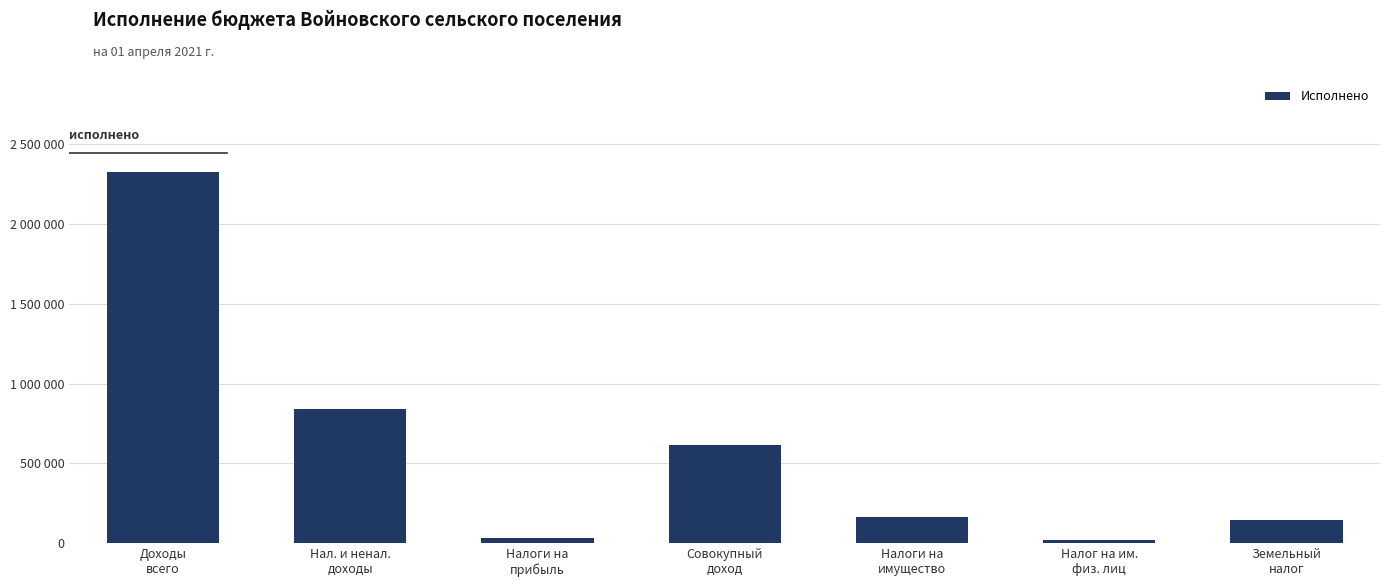

What is the sum of the values at Налоги на
прибыль and Налоги на
имущество?

194792.8